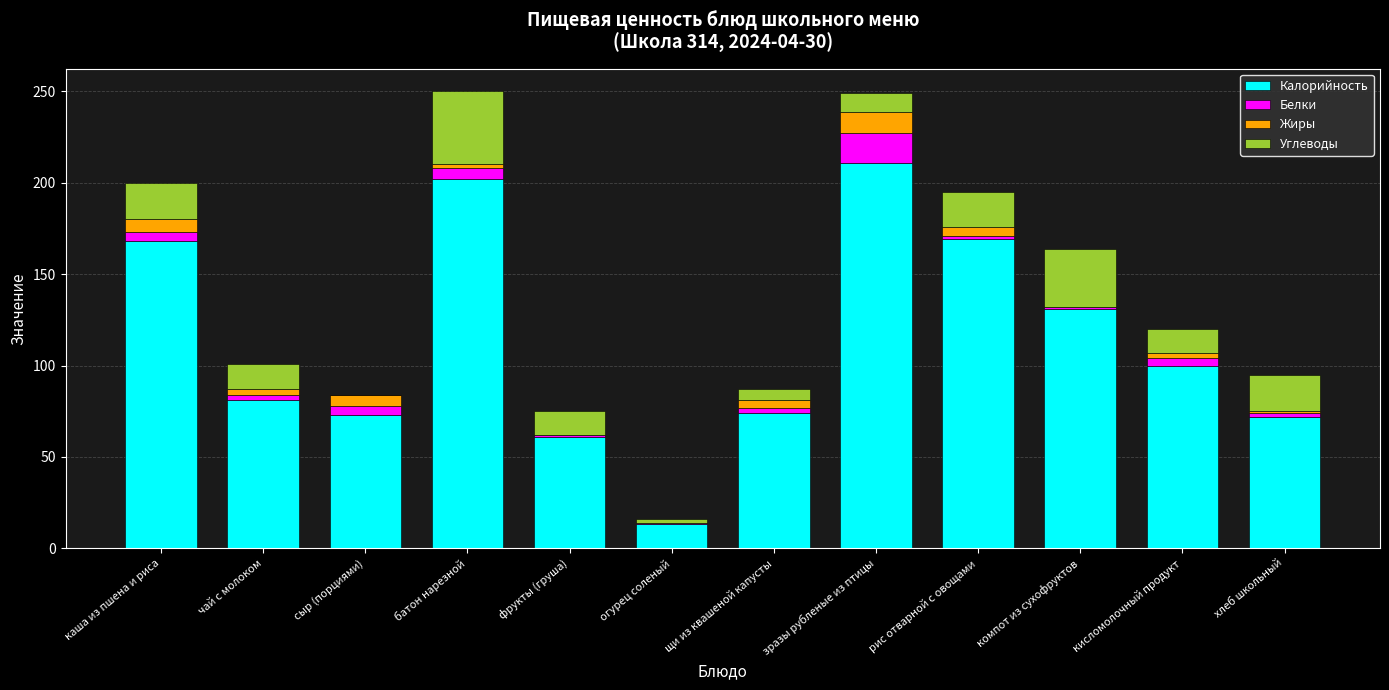

At which label does Калорийность reach its peak?

зразы рубленые из птицы